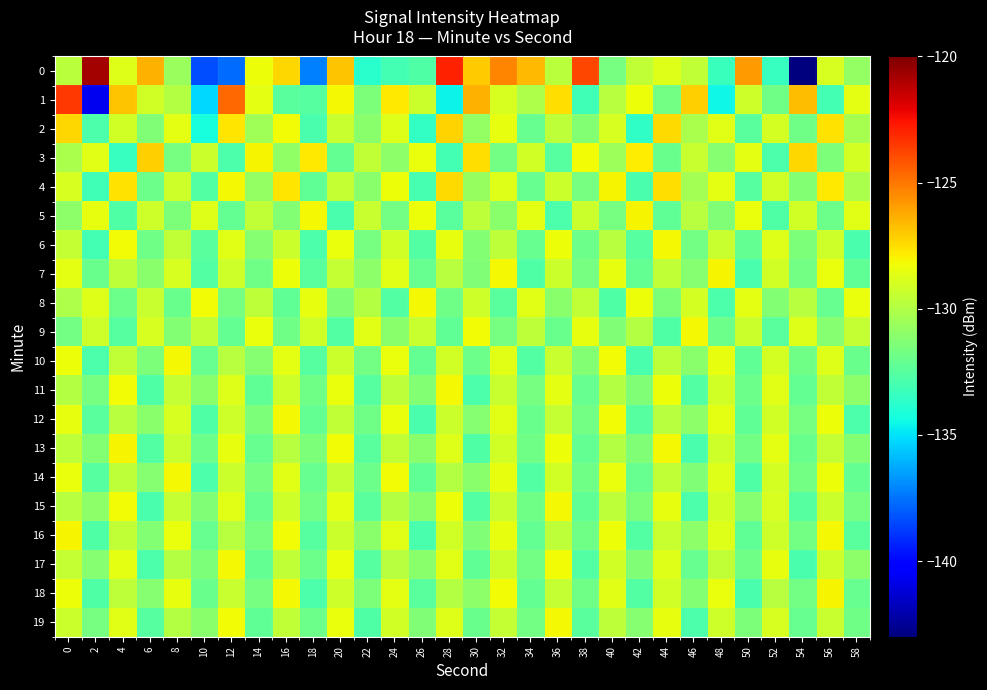

How many series are shown in this chart?

20